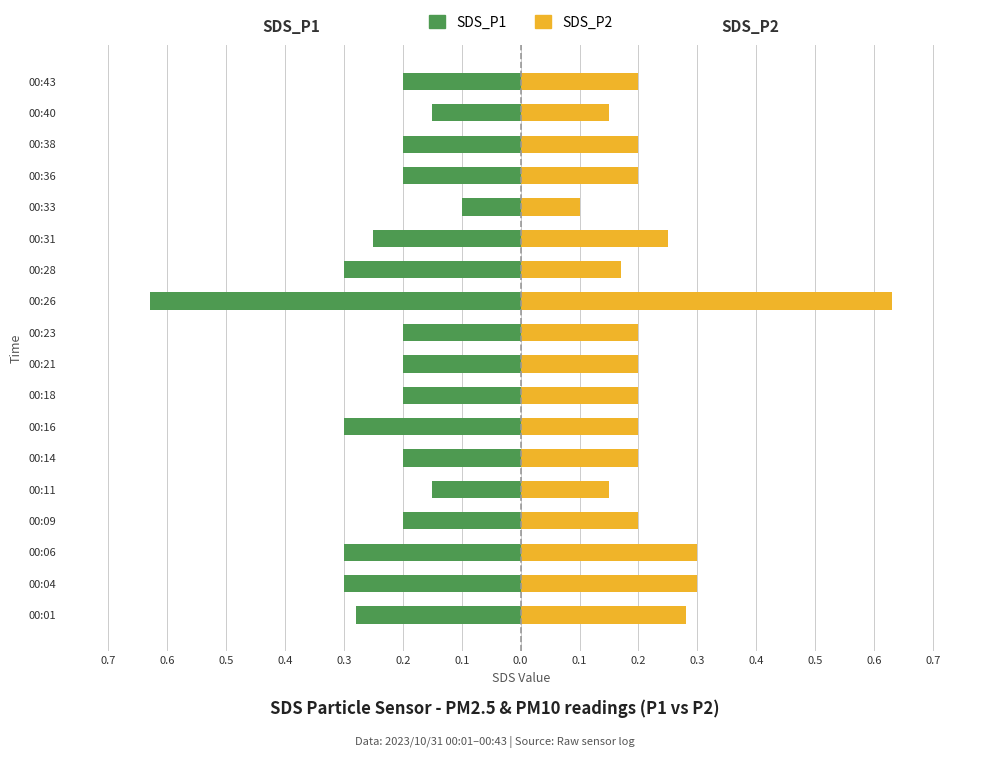

Reading left to right, what are all the values shown in this chart?

SDS_P1: -0.3	-0.3	-0.3	-0.2	-0.1	-0.2	-0.3	-0.2	-0.2	-0.2	-0.6	-0.3	-0.2	-0.1	-0.2	-0.2	-0.1	-0.2
SDS_P2: 0.3	0.3	0.3	0.2	0.1	0.2	0.2	0.2	0.2	0.2	0.6	0.2	0.2	0.1	0.2	0.2	0.1	0.2